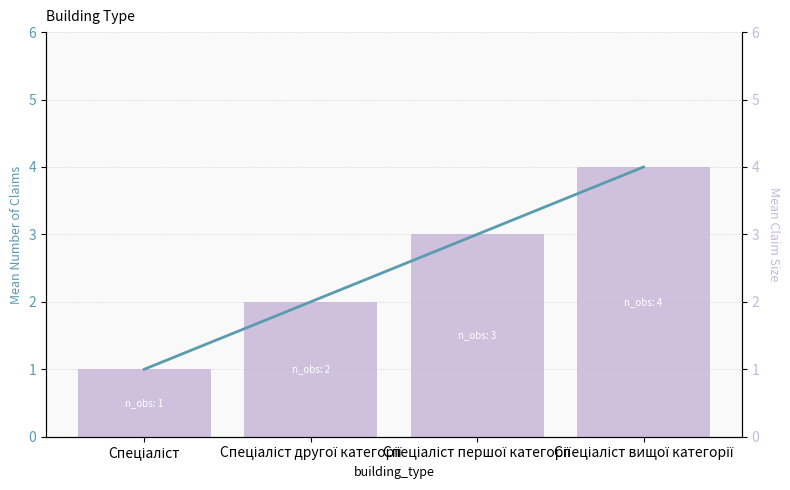

Reading right to left, list all the values displayed in this chart.

Ідентифікатор: 4	3	2	1
Ідентифікатор (line): 4	3	2	1